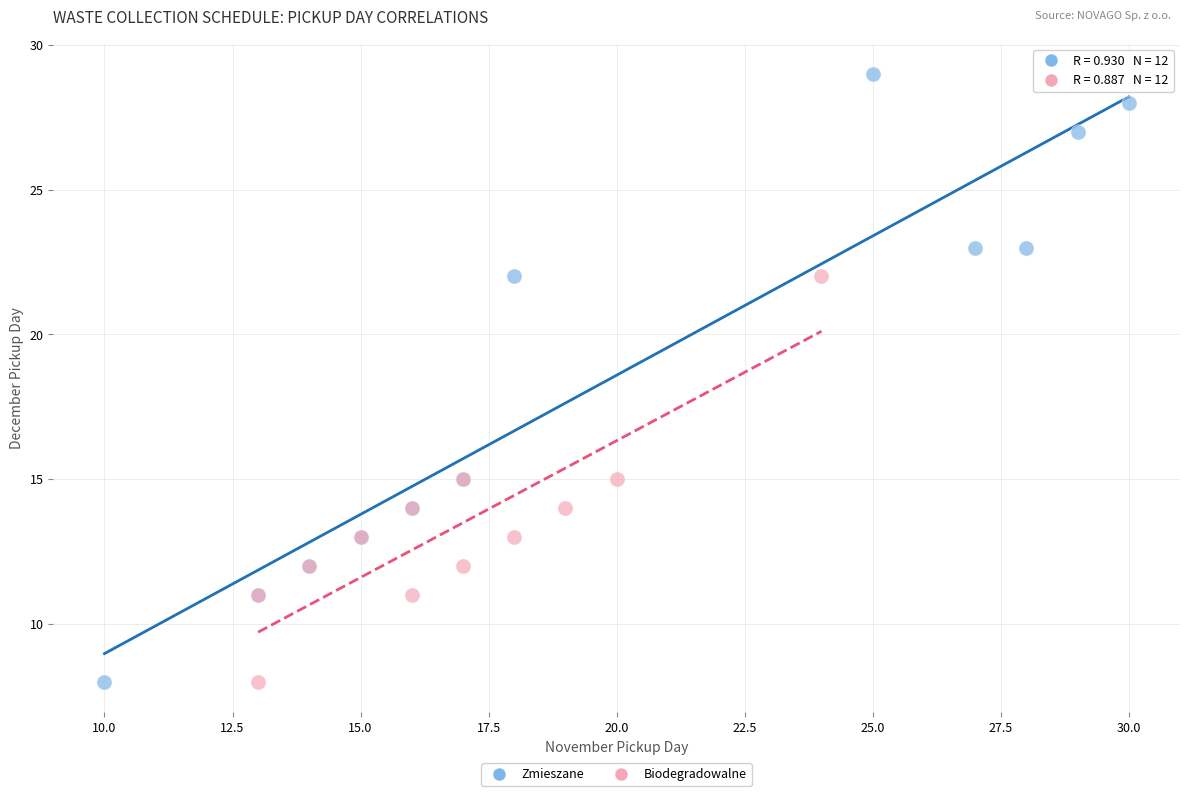

Which series has the largest Y range (max minus min)?

Zmieszane